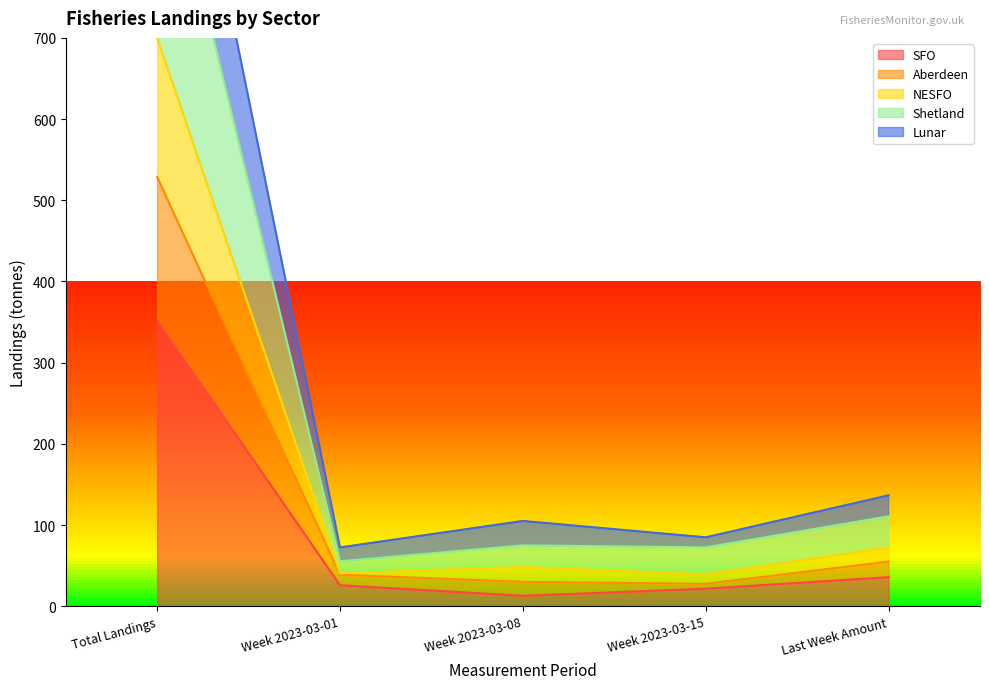

True or false: Aberdeen and NESFO intersect in this chart.

False